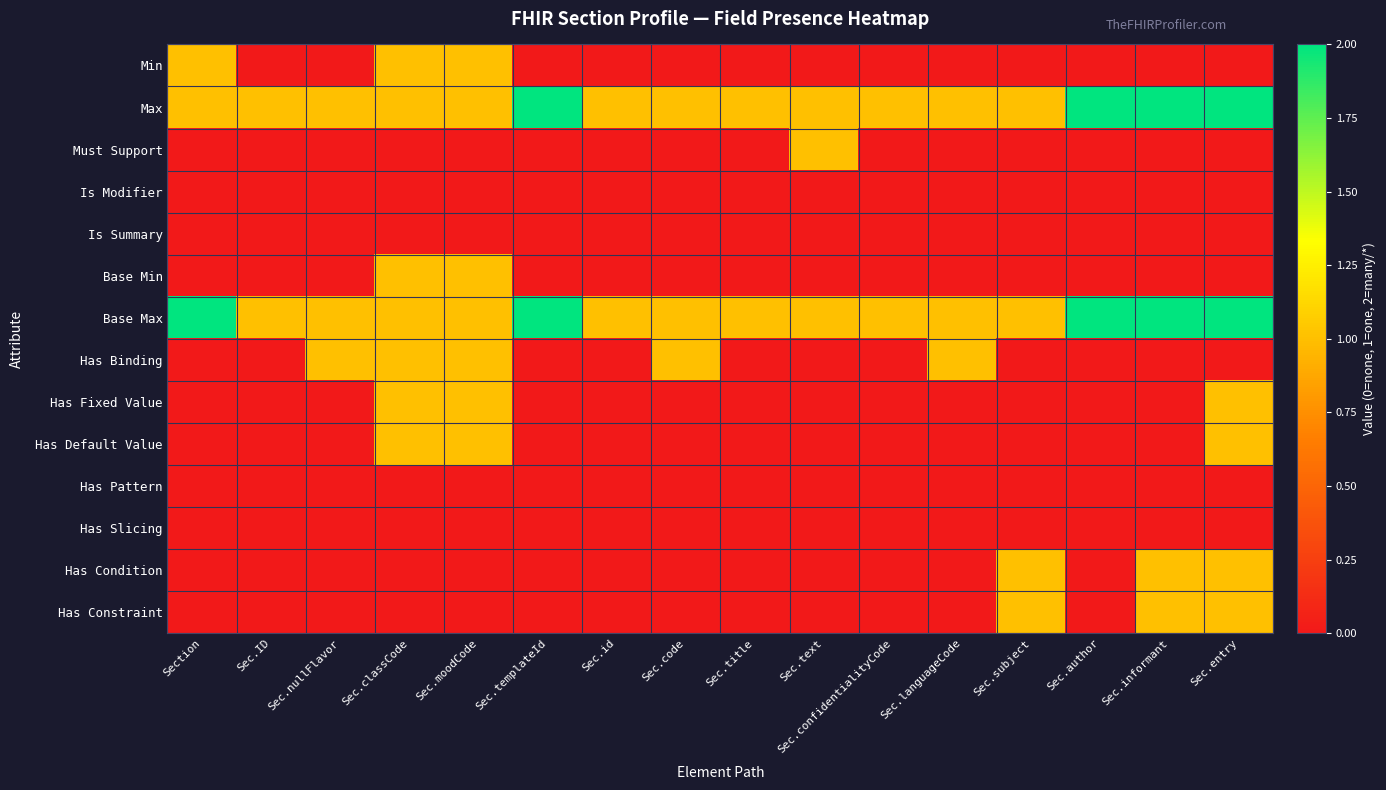

Count the number of data series in this chart.

14